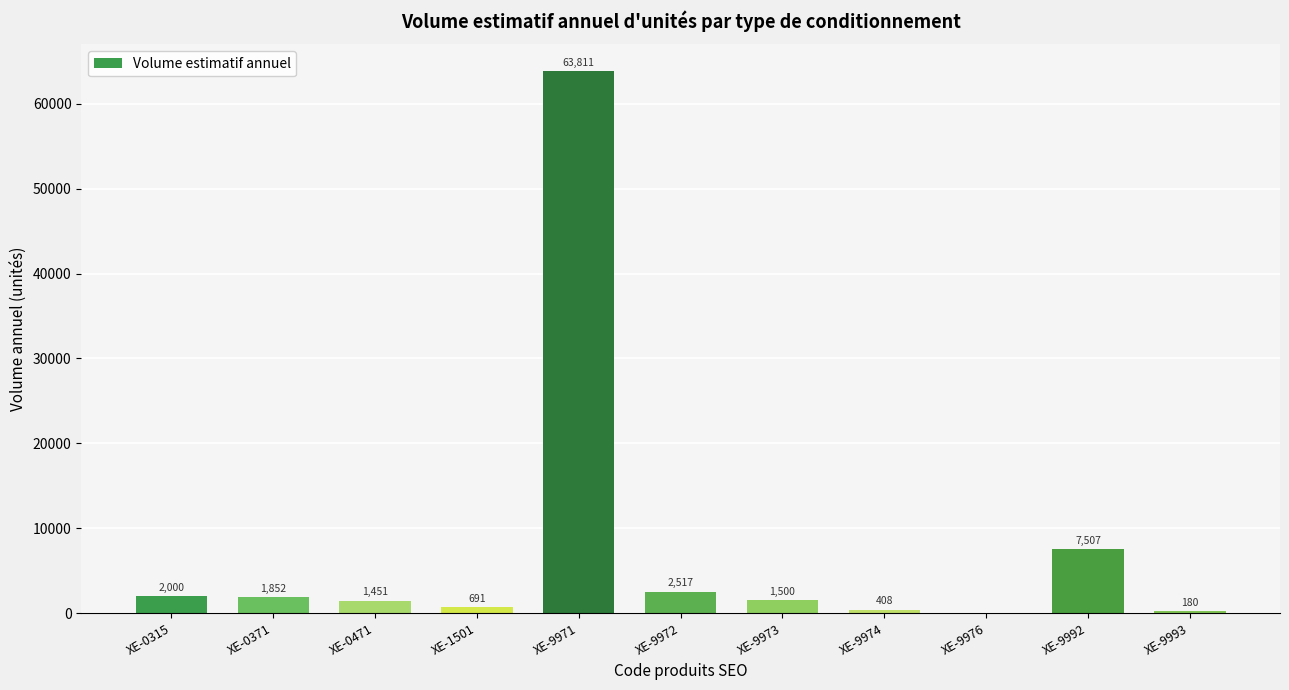

Reading left to right, extract all data points from this chart.

2000	1852	1451	691	63811	2517	1500	408	0	7507	180